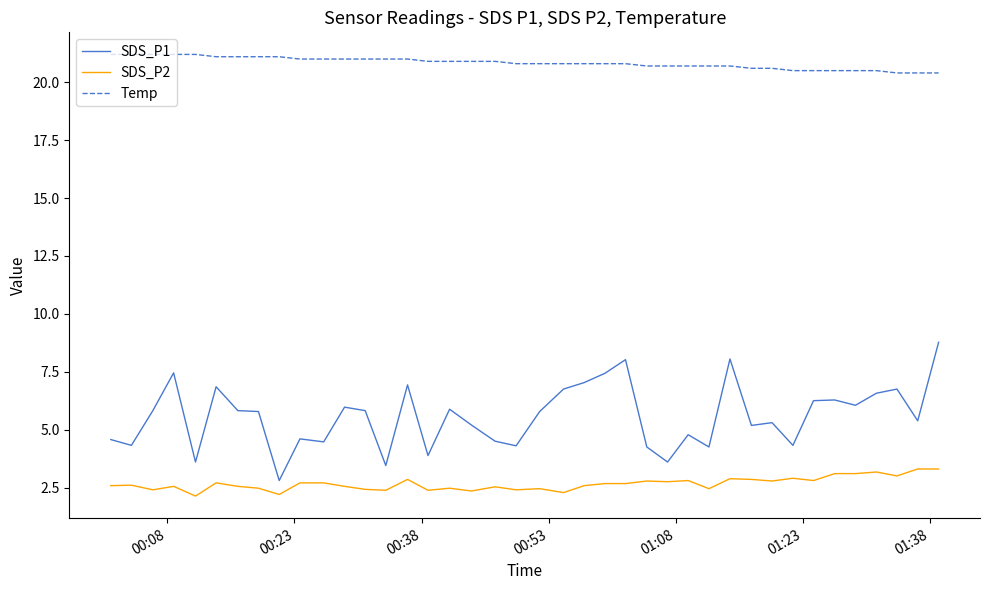

Which series has the largest total across all categories?

Temp